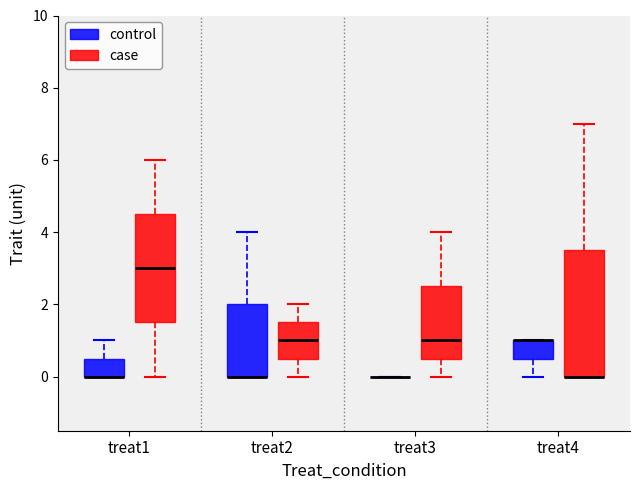

Comparing the boxes themselves (not the whiskers), which one is the tallest?

treat4 (case)